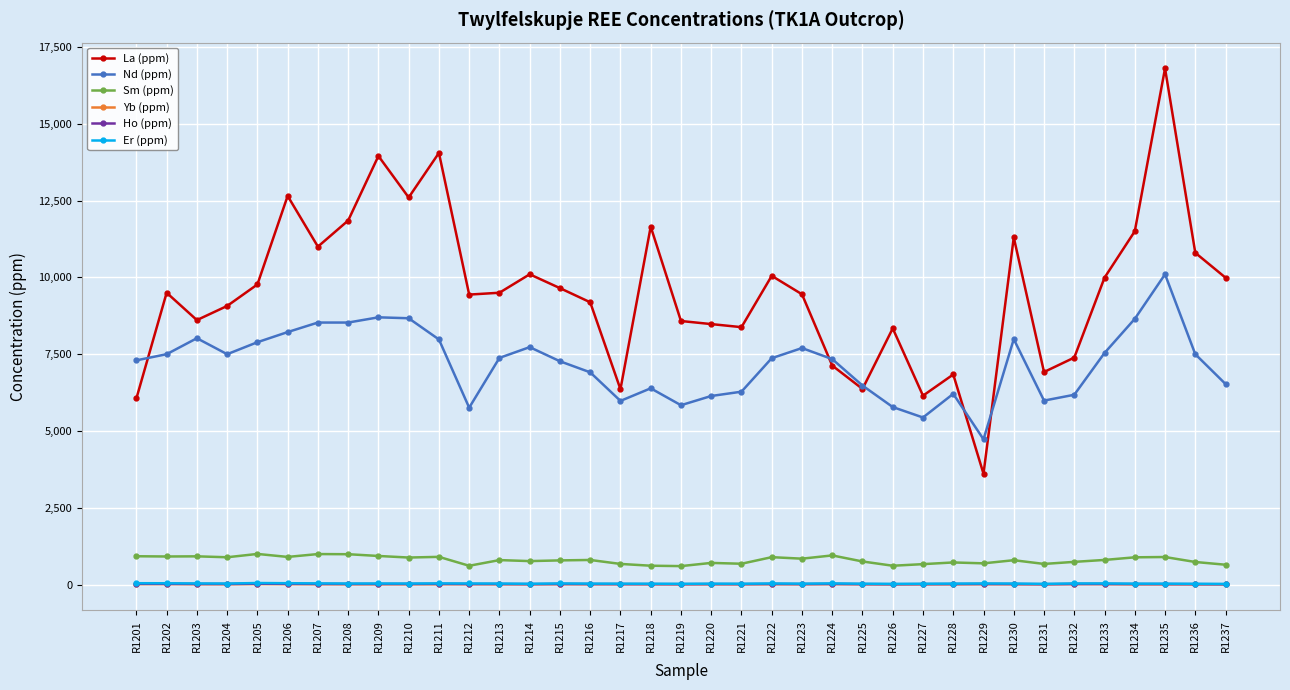

In Ho (ppm), how many points are higher than both neighbors (excluding endpoints)?

11